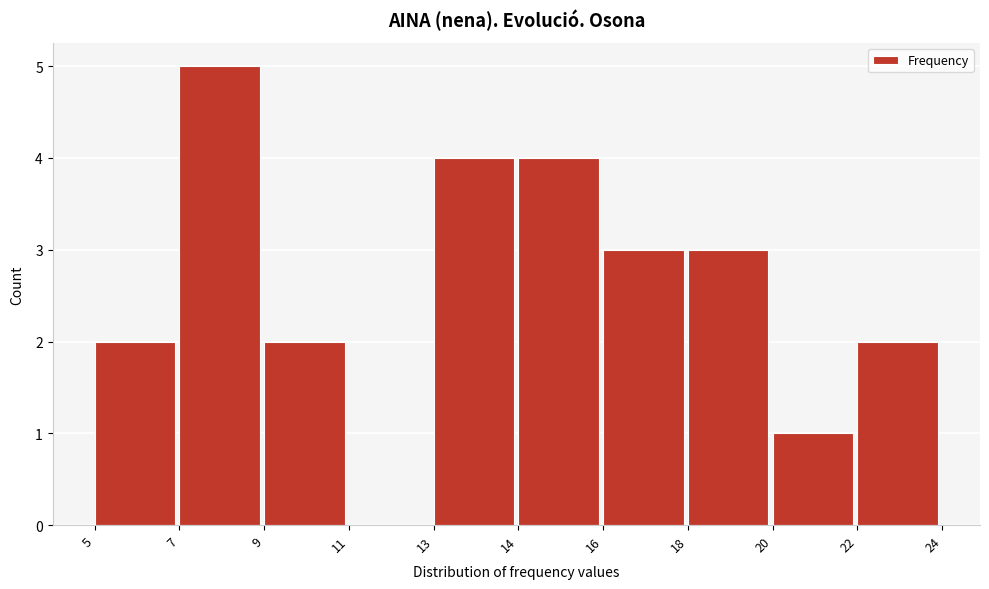

Reading left to right, list all the values displayed in this chart.

5=2	7=5	9=2	11=0	13=4	14=4	16=3	18=3	20=1	22=2